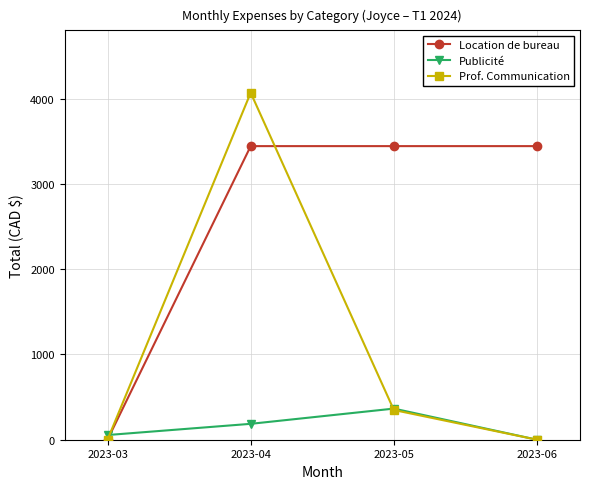

List the series in order of their peak value, lowest first.

Publicité, Location de bureau, Prof. Communication